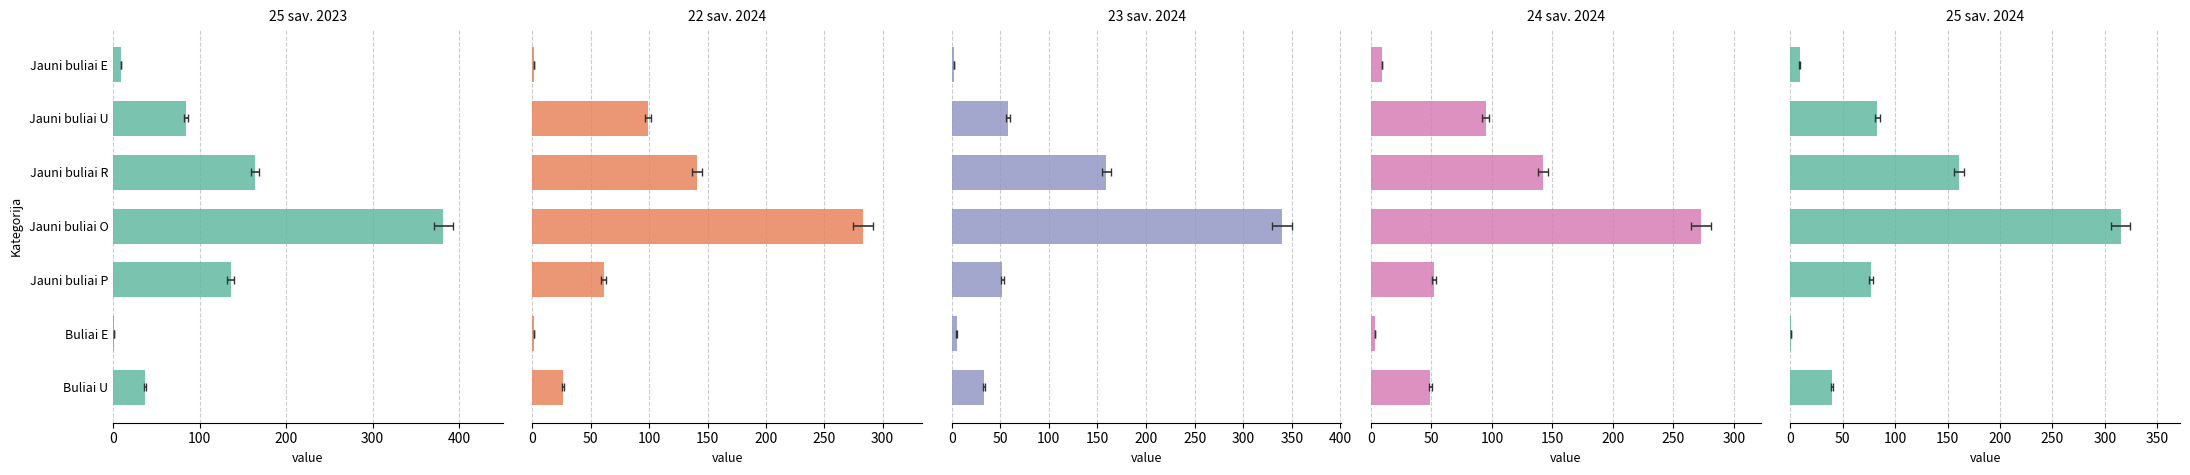

How many values in the 22 sav. 2024 series are below 61?

3